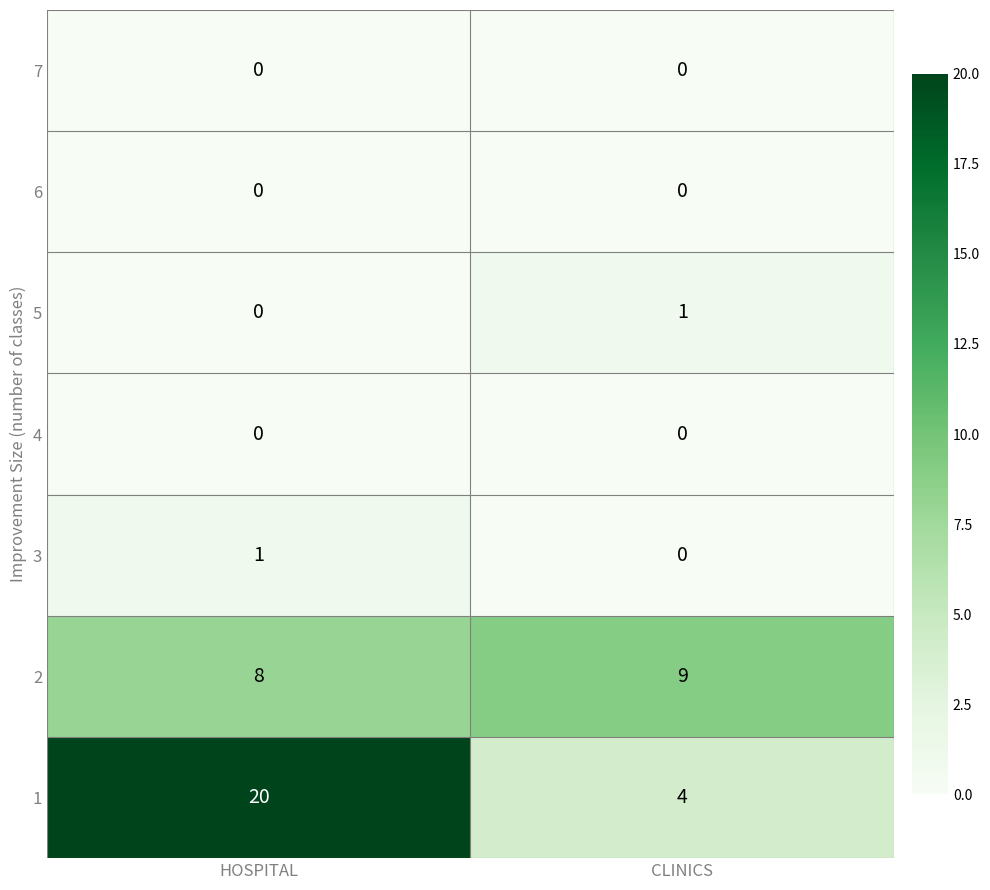

Read the 1 value at HOSPITAL.

20